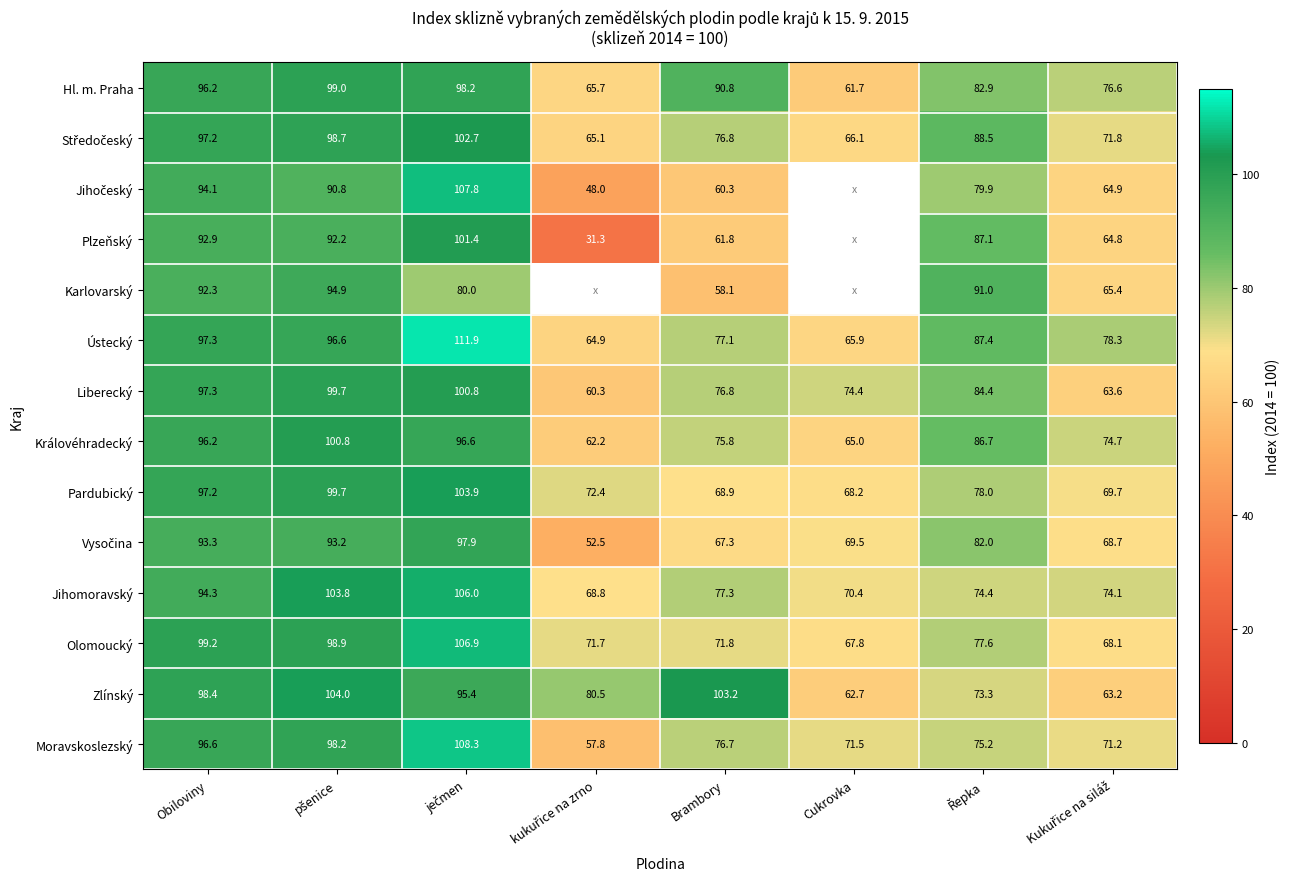

What is the average value of the Jihomoravský series?

83.6